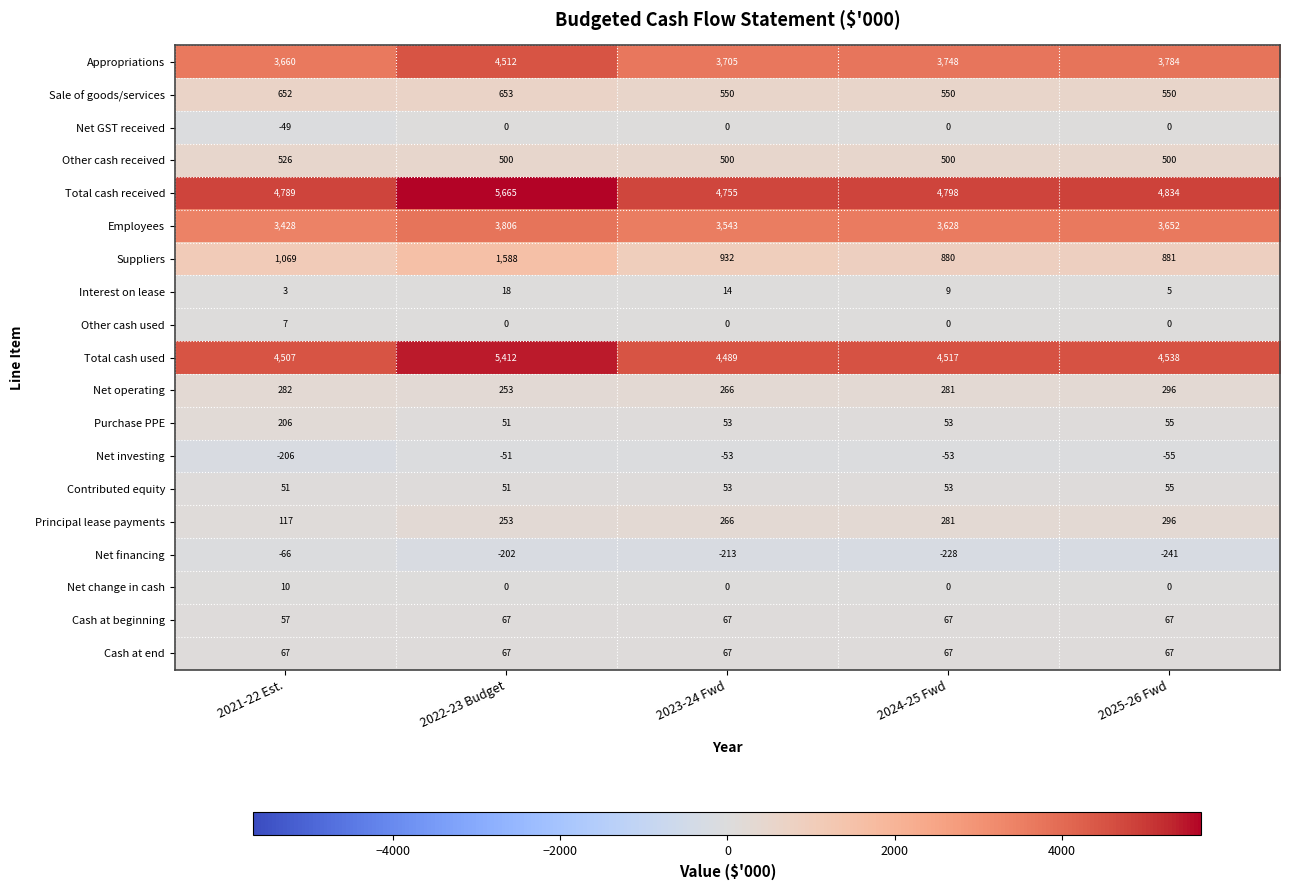

What is the minimum value shown in the chart?

-241